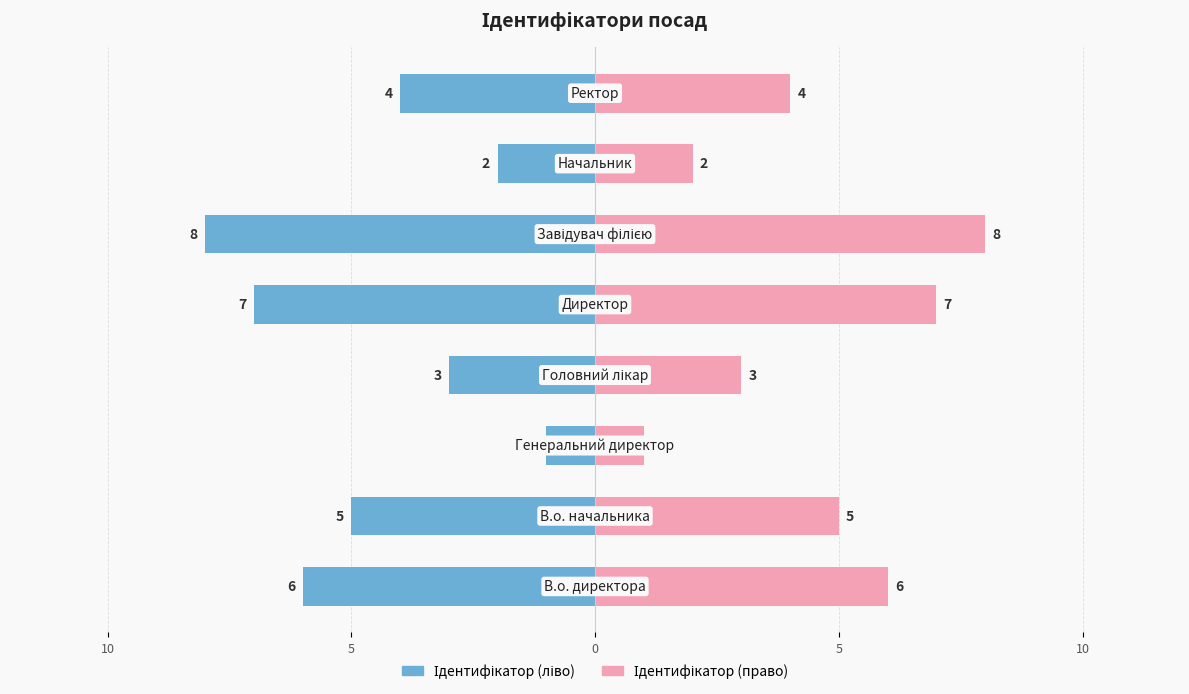

Rank the series at 5 from highest to lowest value.

Ідентифікатор (право), Ідентифікатор (ліво)